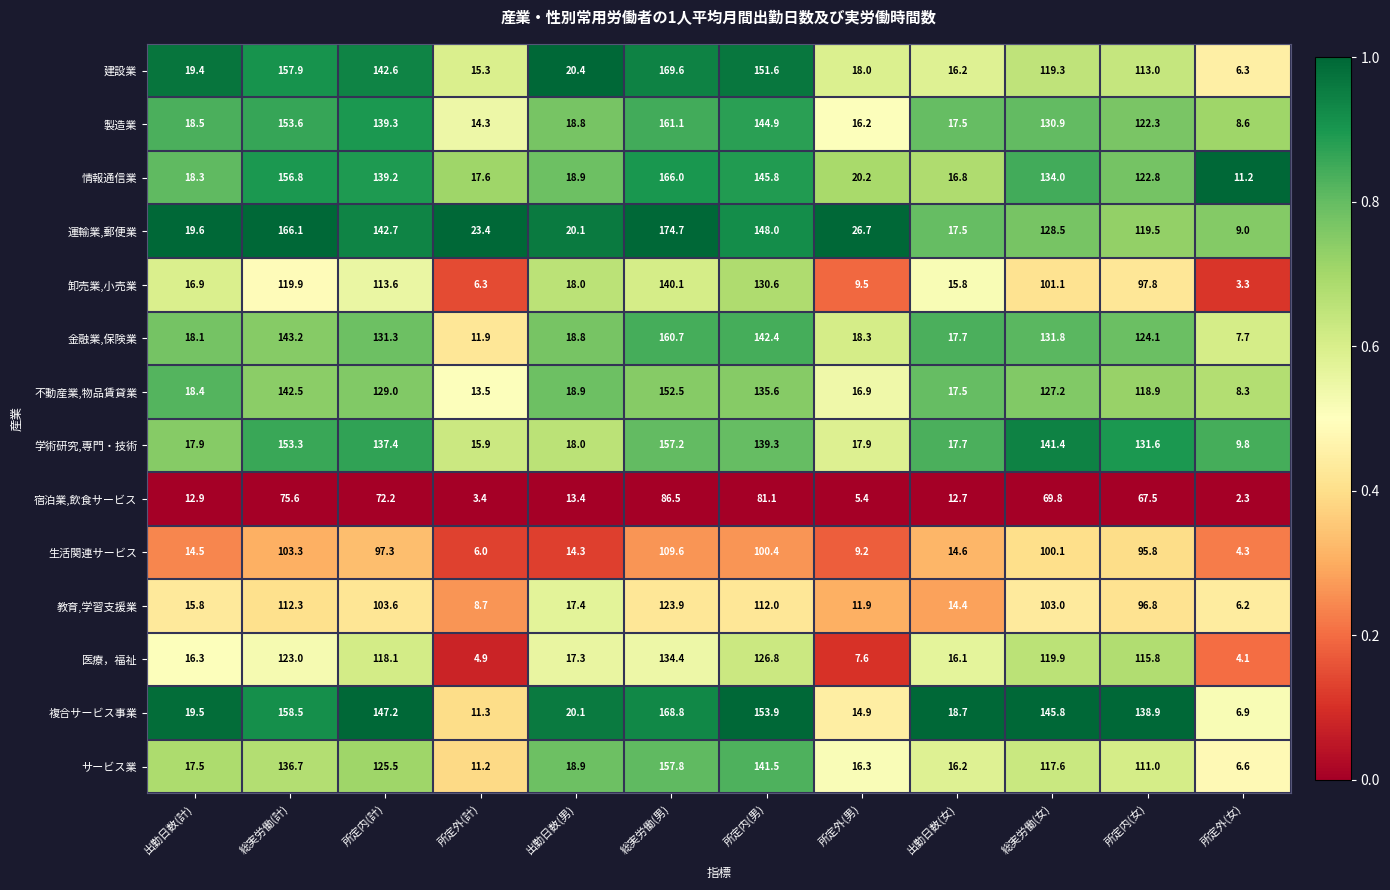

The 医療，福祉 series shows 118.1 at 所定内(計). True or false?

True